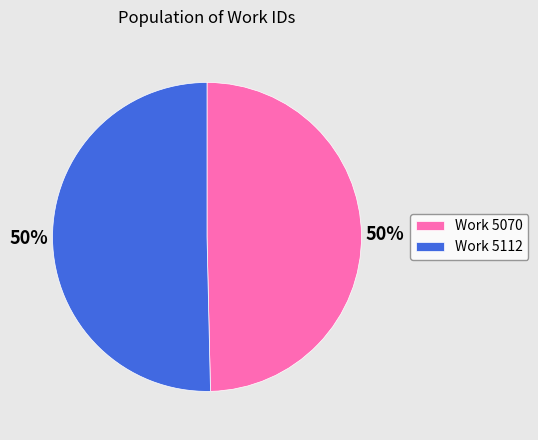

To the nearest percent, what is the average slice percentage?

50%